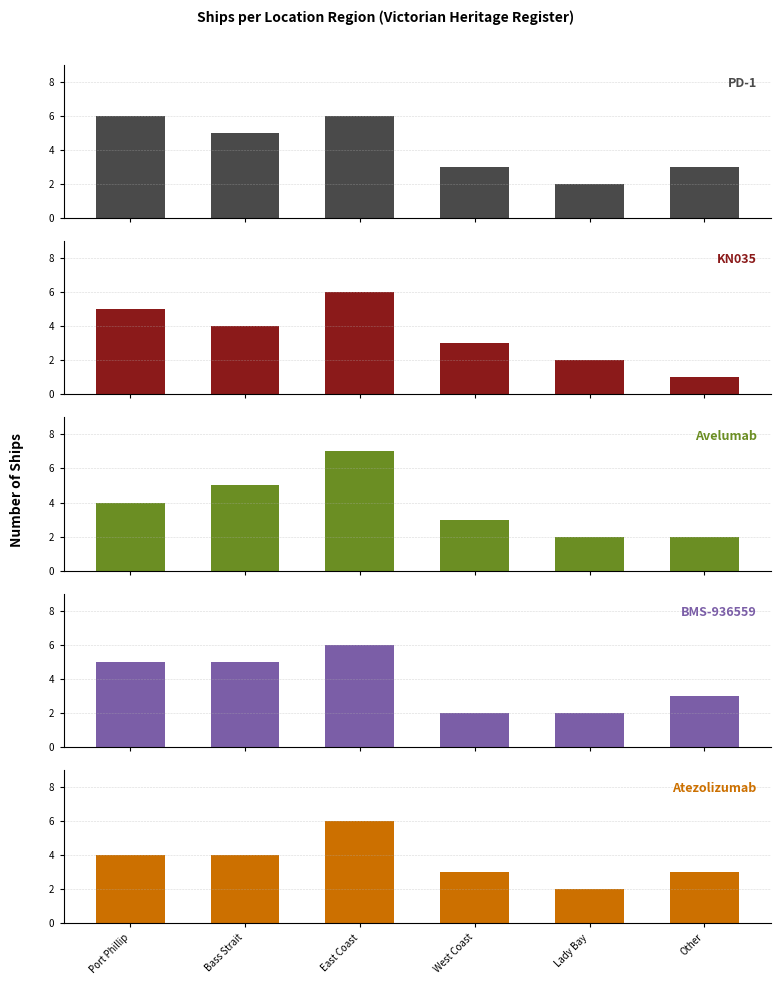

At which label does PD-1 reach its peak?

Port Phillip